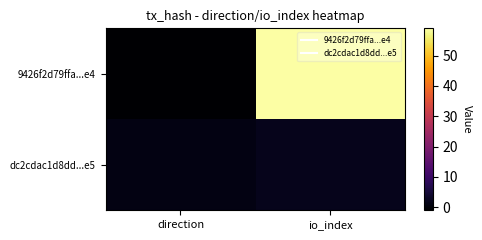

What is the spread (max minus min) of values at direction?

2